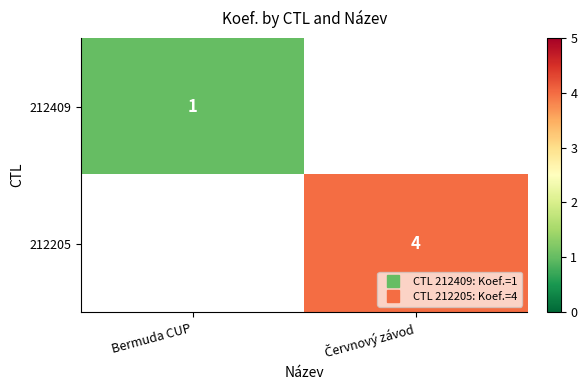

What is the minimum value shown in the chart?

1.0